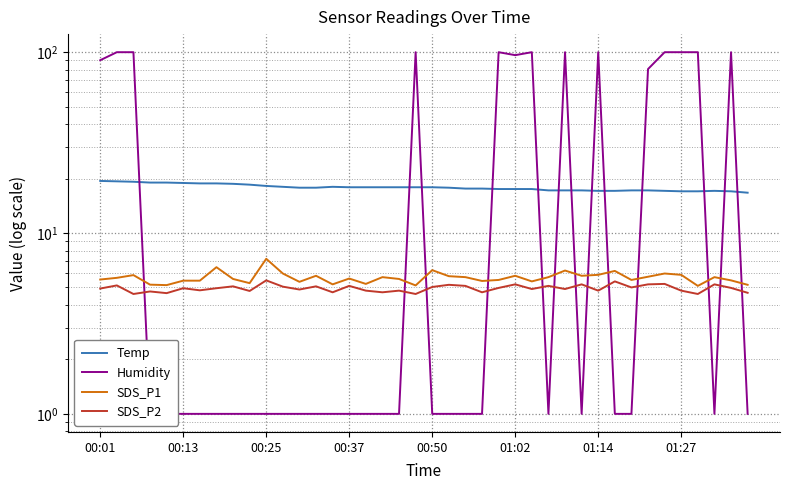

Which has a higher value, 12 or 18?

18